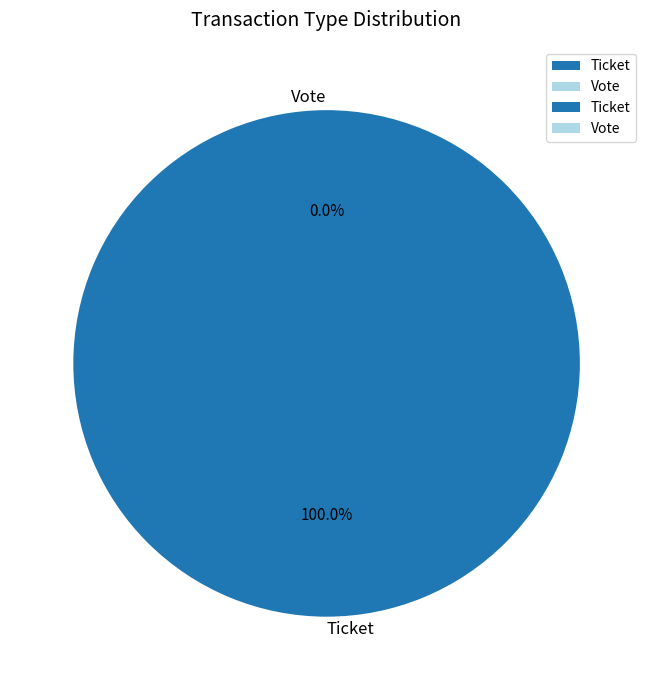

True or false: Ticket accounts for 100% of the total.

True